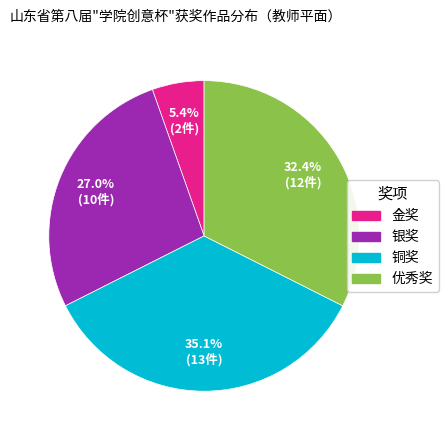

Is it true that 优秀奖 is 20% of the pie?

False